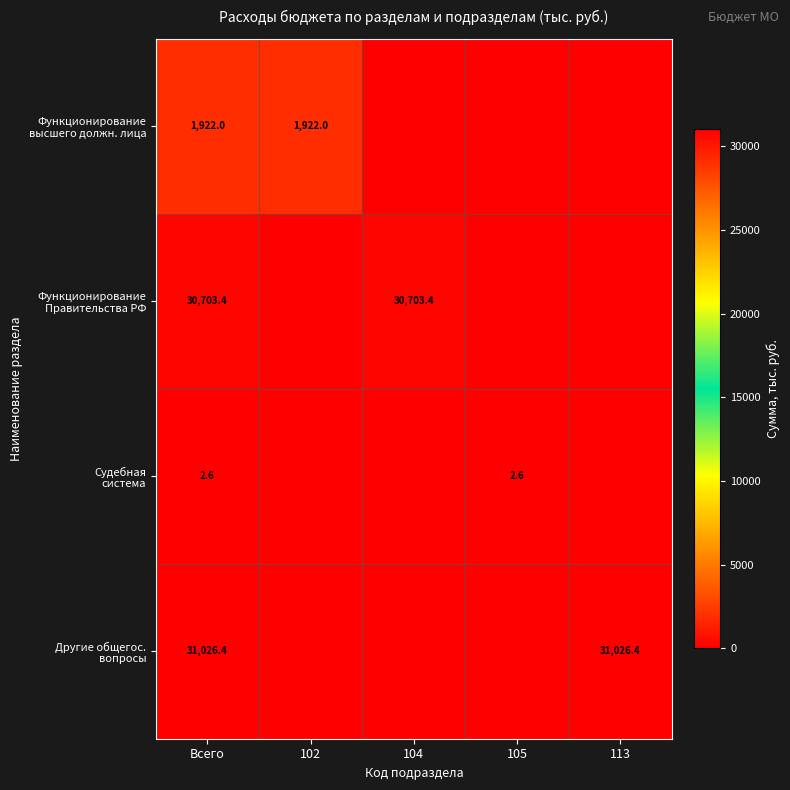

What is the total value across all series at Всего?

63654.4